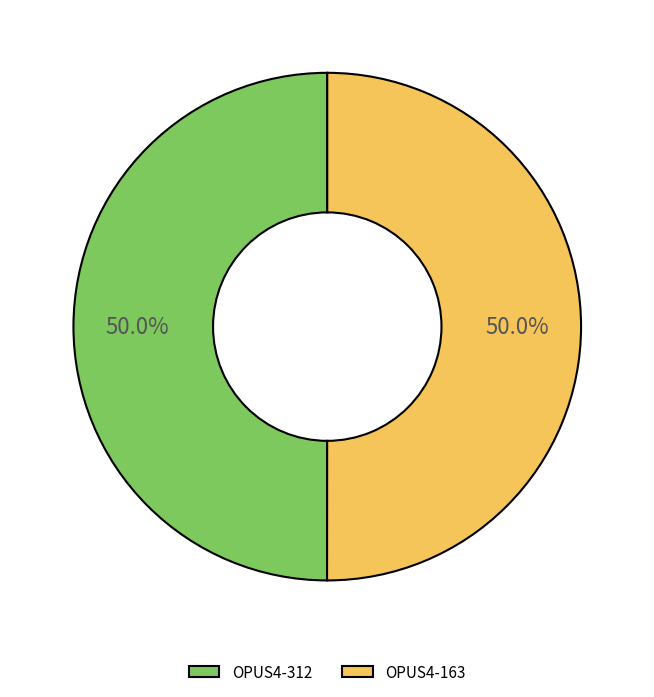

To the nearest percent, what is the average slice percentage?

50%